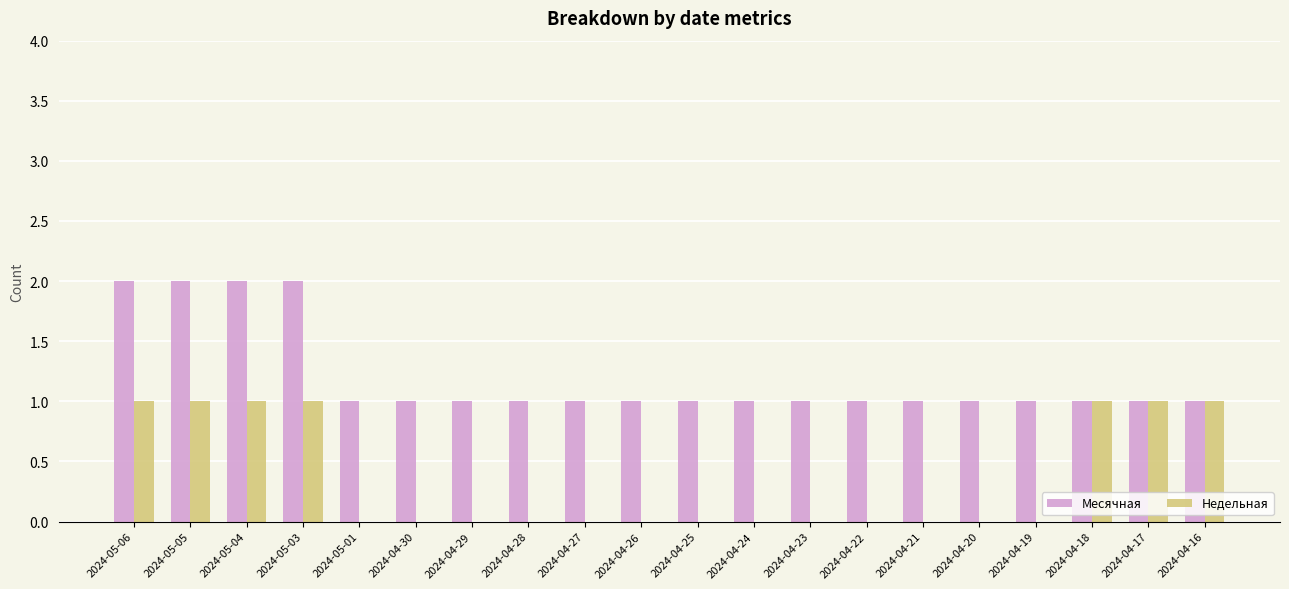

What is the total value across all series at 2024-05-03?

3